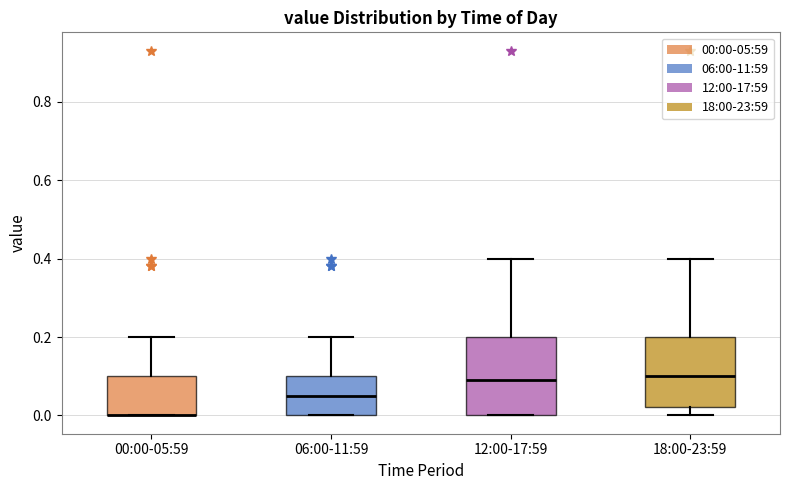

Reading left to right, read every box against the y-axis: the position of its median line, the range the box covers, and the ends of its whiskers. The values are not printed on the chart, so give them approximately, as read against the axis.

00:00-05:59: median 0.00 (drawn on the box's lower edge), box 0.00 to 0.10, whiskers 0.00 to 0.20
06:00-11:59: median 0.06, box 0.00 to 0.10, whiskers 0.00 to 0.20
12:00-17:59: median 0.10, box 0.00 to 0.20, whiskers 0.00 to 0.40
18:00-23:59: median 0.10, box 0.02 to 0.20, whiskers 0.00 to 0.40